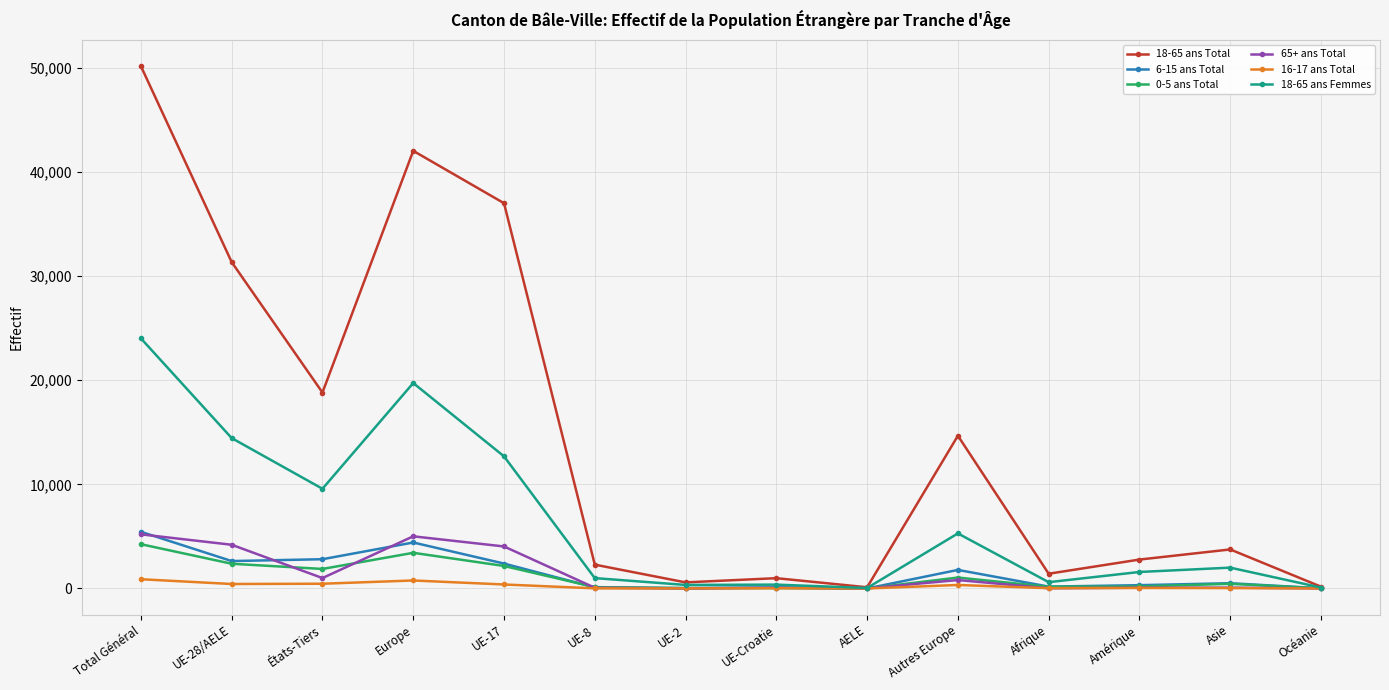

What is the label of the 1st point from the left?

Total Général